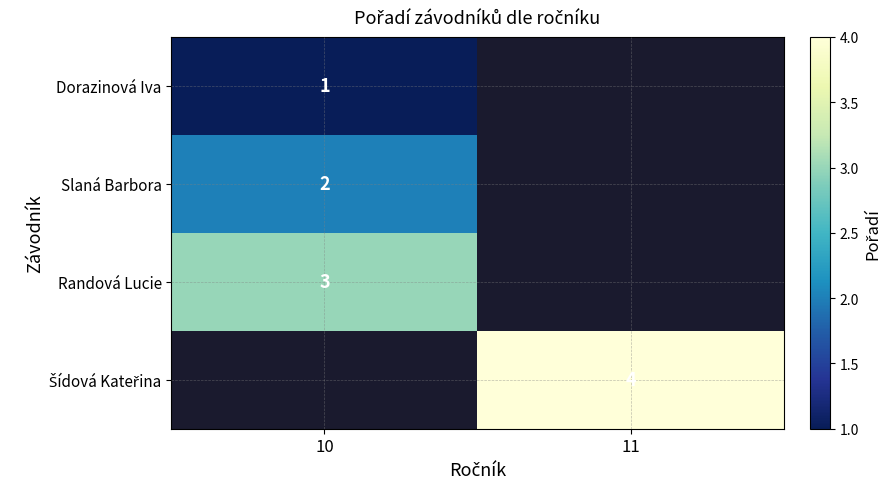

True or false: Slaná Barbora has a value of 2 at 10.

True